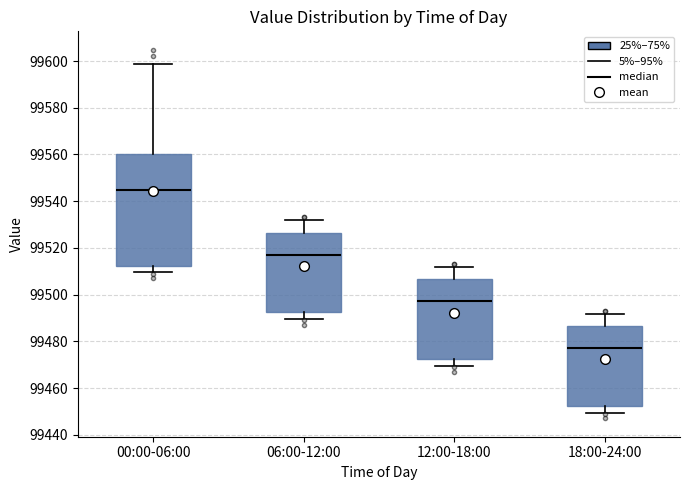

Where does the upper whisker of the box for 18:00-24:00 end on the y-axis? The values are not printed on the chart, so give them approximately, as read against the axis.

99492